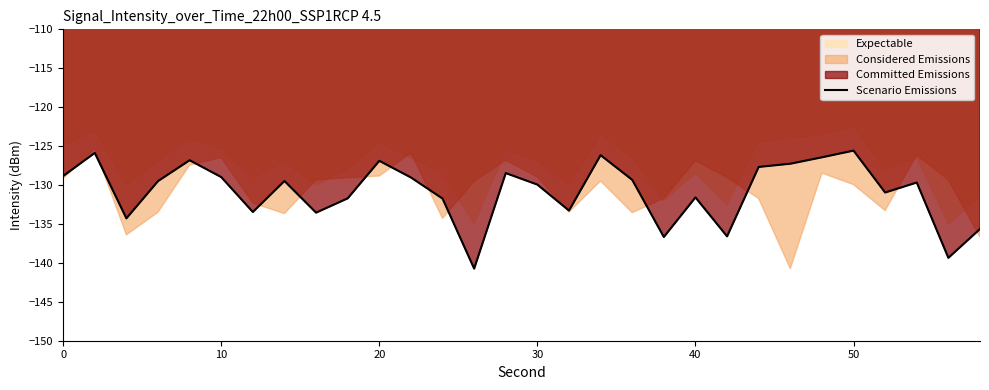

Does the chart display data point markers on the line(s)?

No